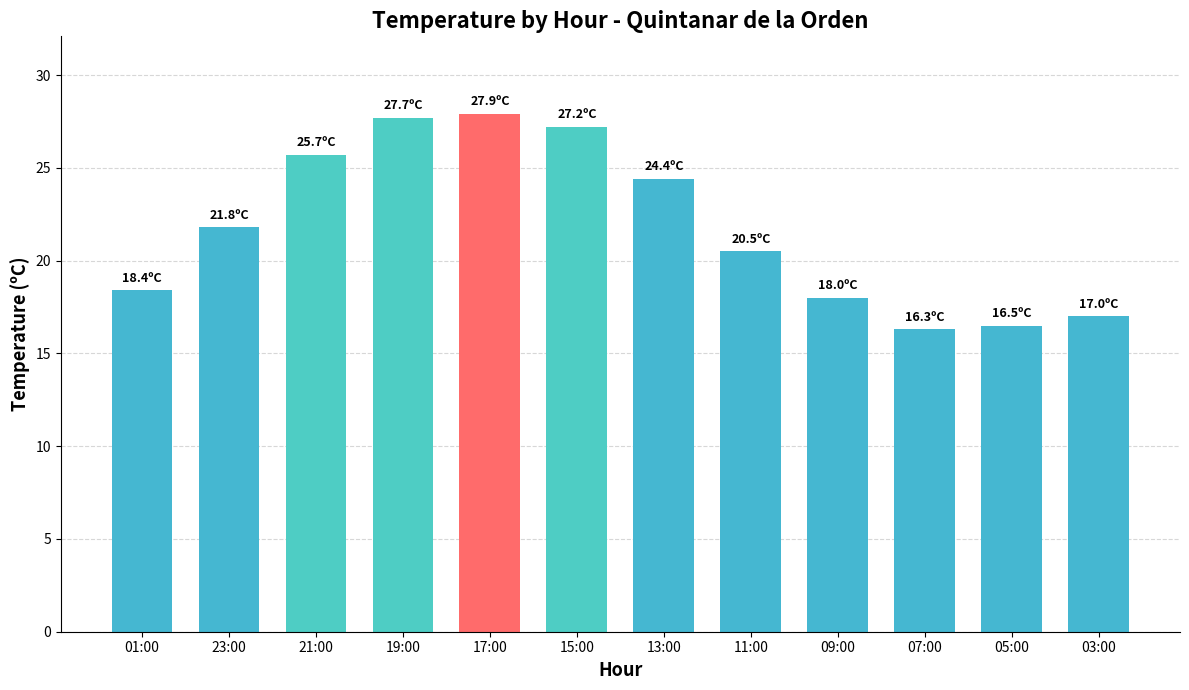

What is the smallest value displayed?

16.3